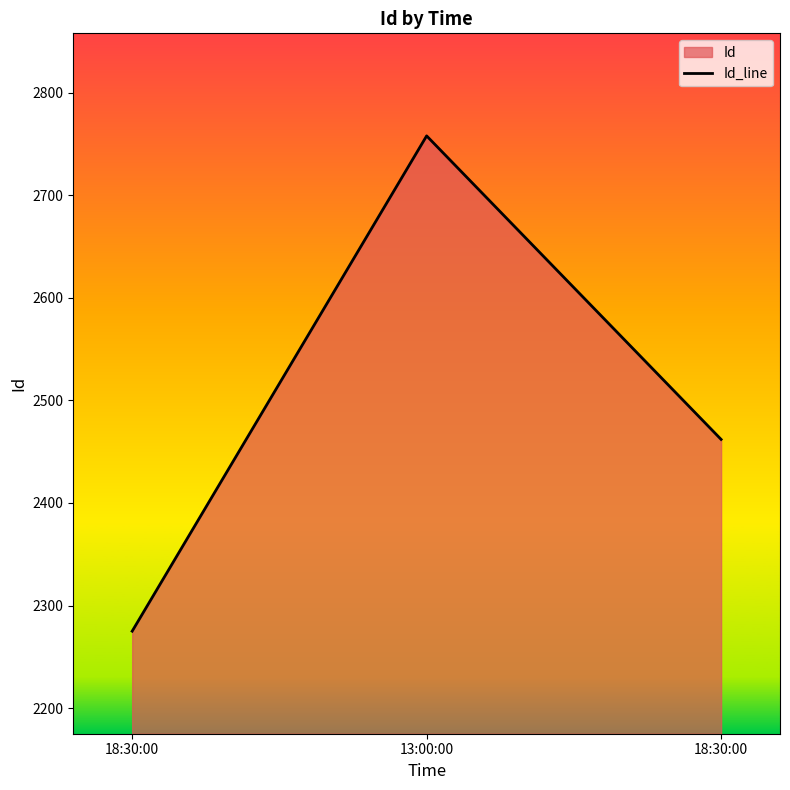

What is the difference between the values at 18:30:00 and 18:30:00?

187